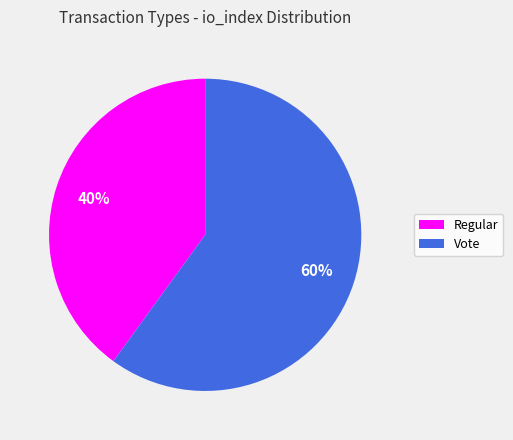

True or false: Vote accounts for 60% of the total.

True